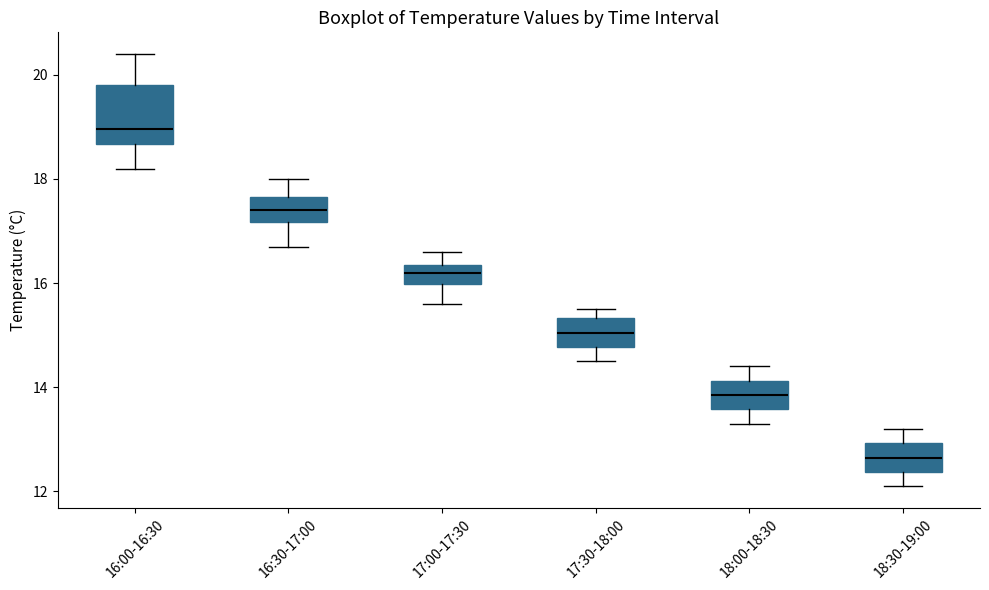

Where is the lower edge of the box for 18:30-19:00 on the y-axis? The values are not printed on the chart, so give them approximately, as read against the axis.

12.4